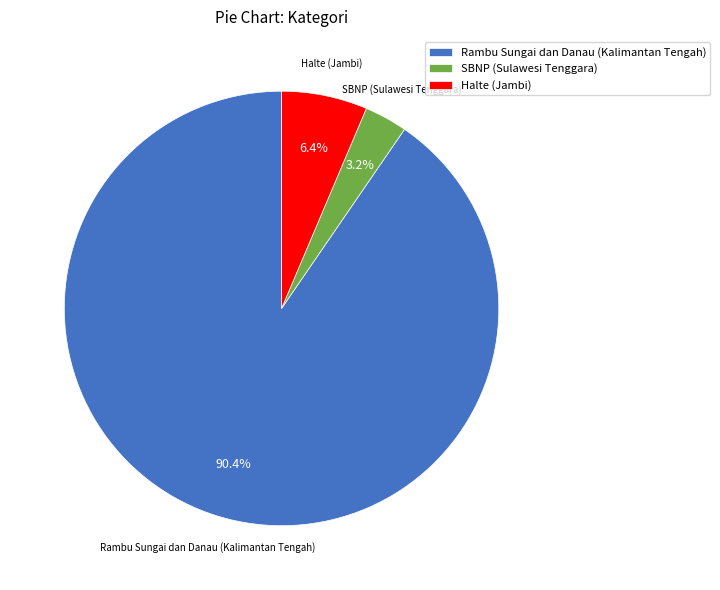

Which slice is the largest?

Rambu Sungai dan Danau (Kalimantan Tengah)